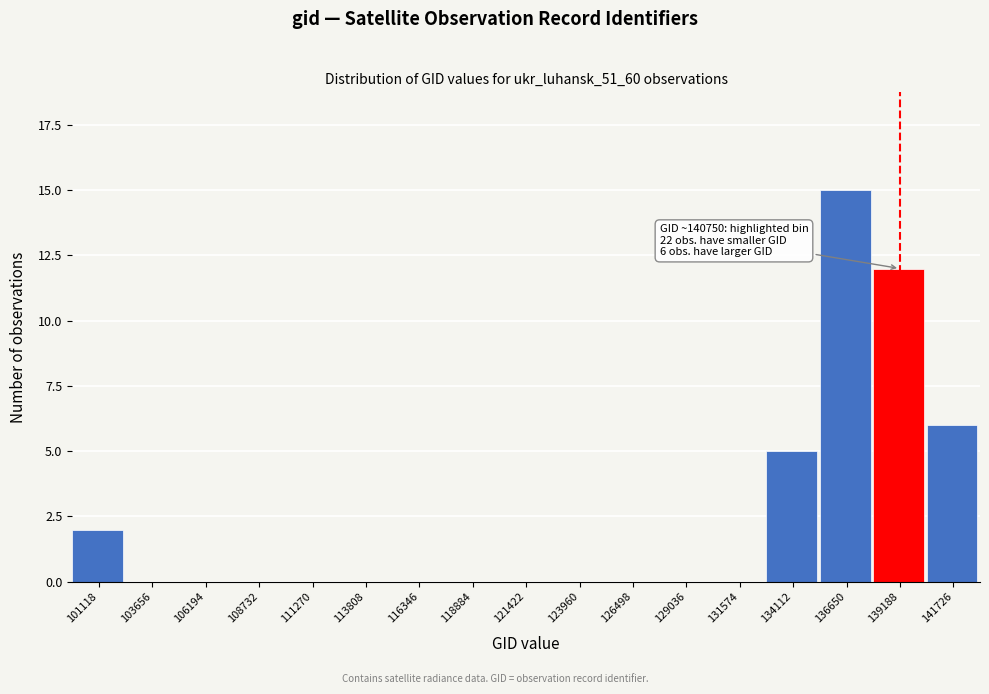

Reading right to left, transcribe all the data shown in this chart.

141726=6	139188=12	136650=15	134112=5	131574=0	129036=0	126498=0	123960=0	121422=0	118884=0	116346=0	113808=0	111270=0	108732=0	106194=0	103656=0	101118=2